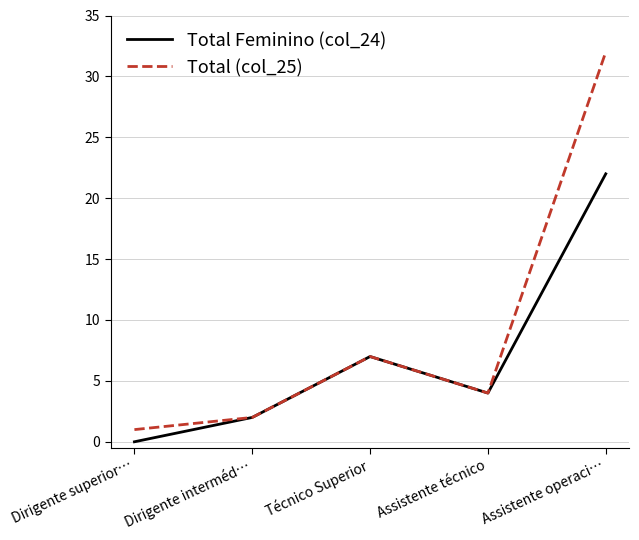

Which category has the highest value across all series?

Assistente operaci…